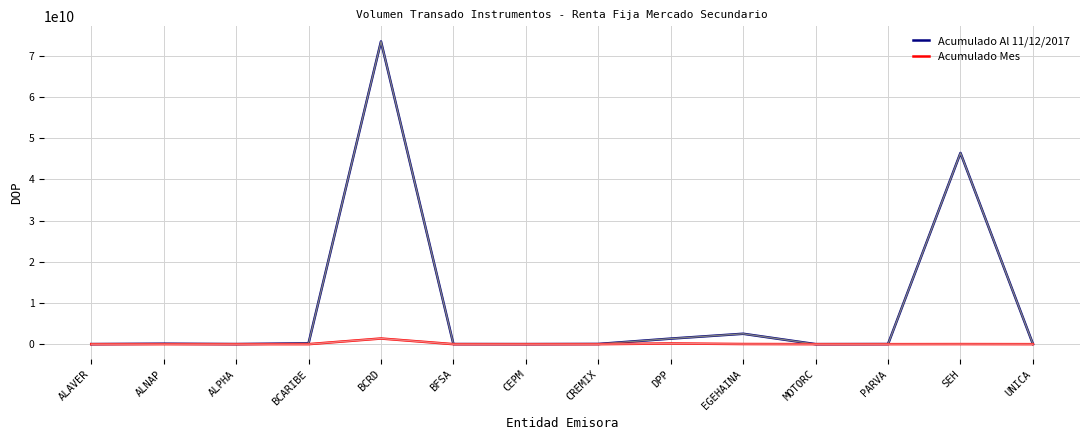

How many values in the Acumulado Al 11/12/2017 series exceed 48085059?

7